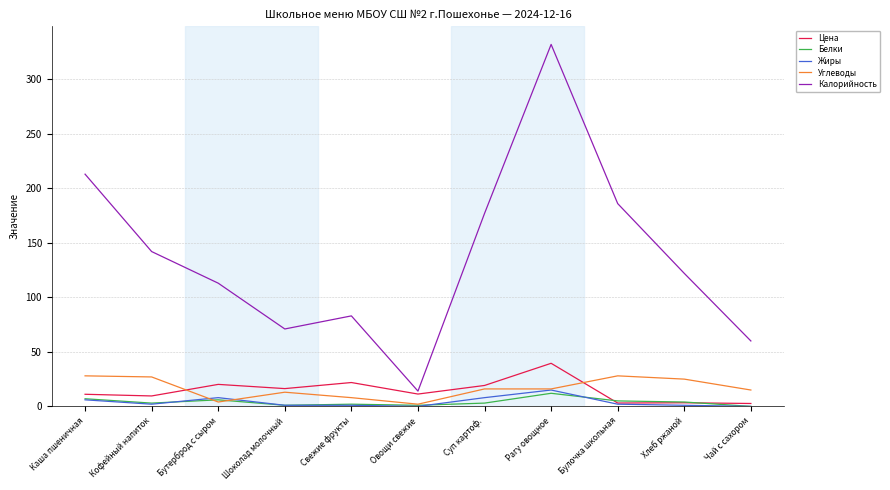

What is the total value across all series at Каша пшеничная?

265.1